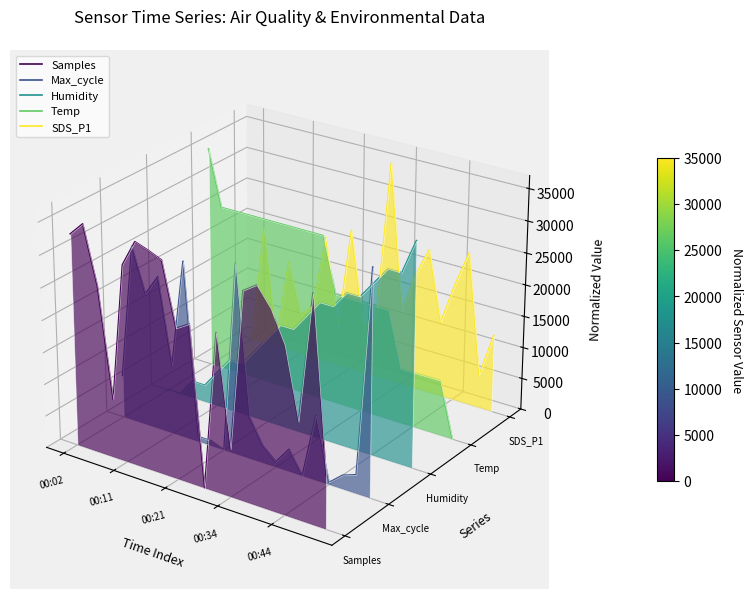

What is the minimum value for Max_cycle?

-0.1